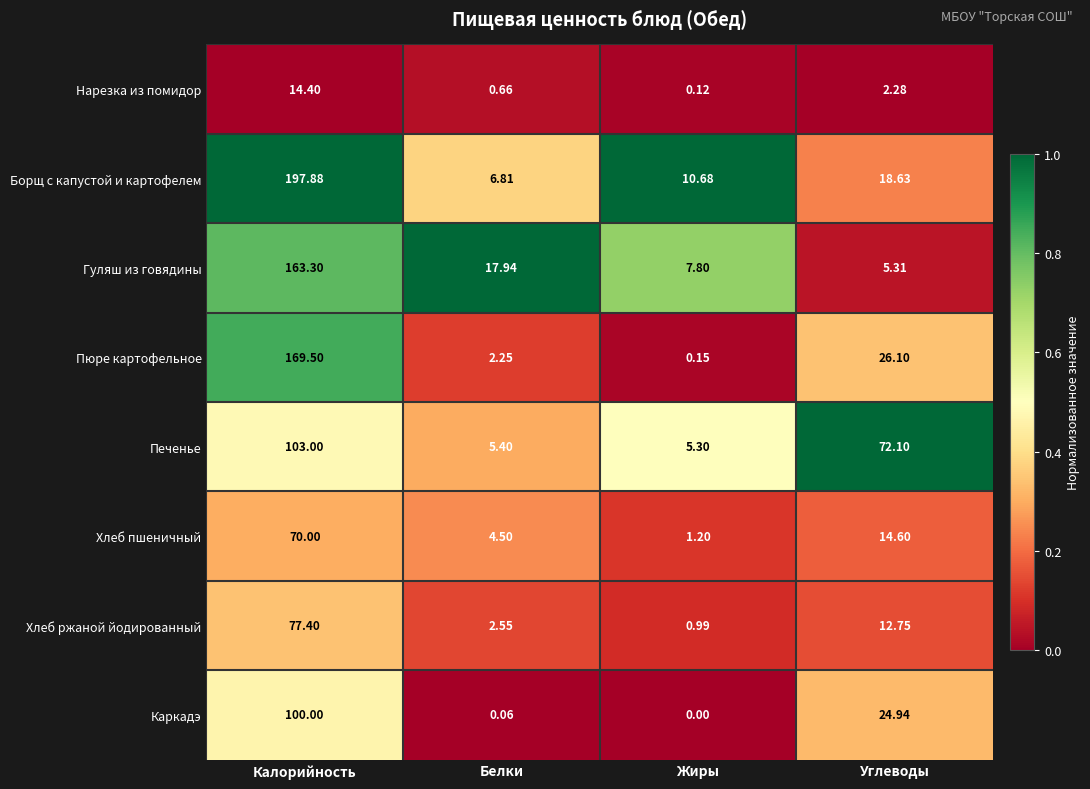

At which category does the chart reach its peak across all series?

Калорийность